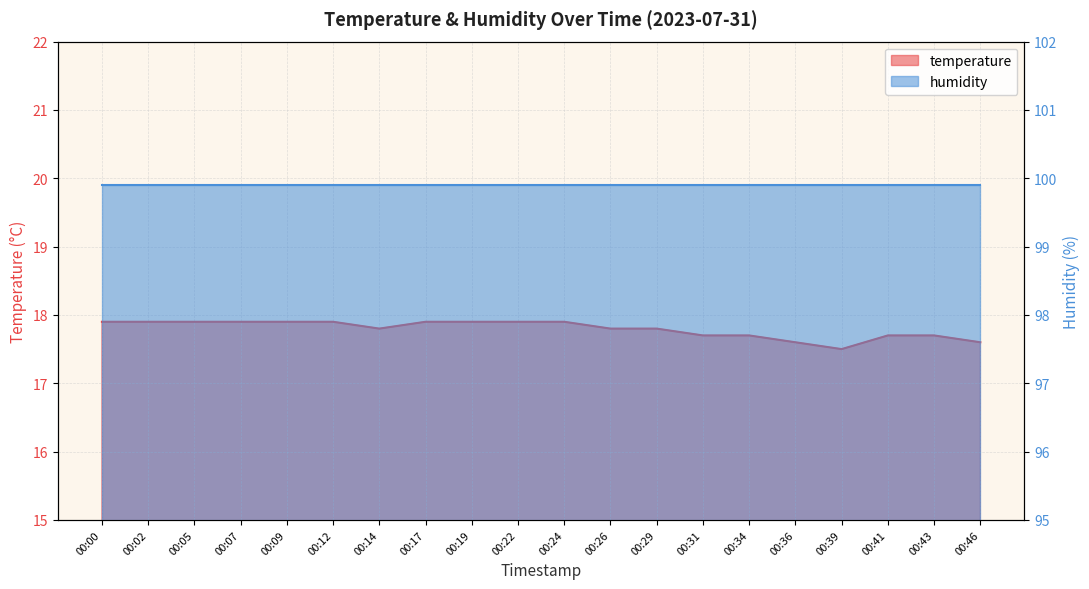

What is the difference between the second highest and minimum values?

0.4